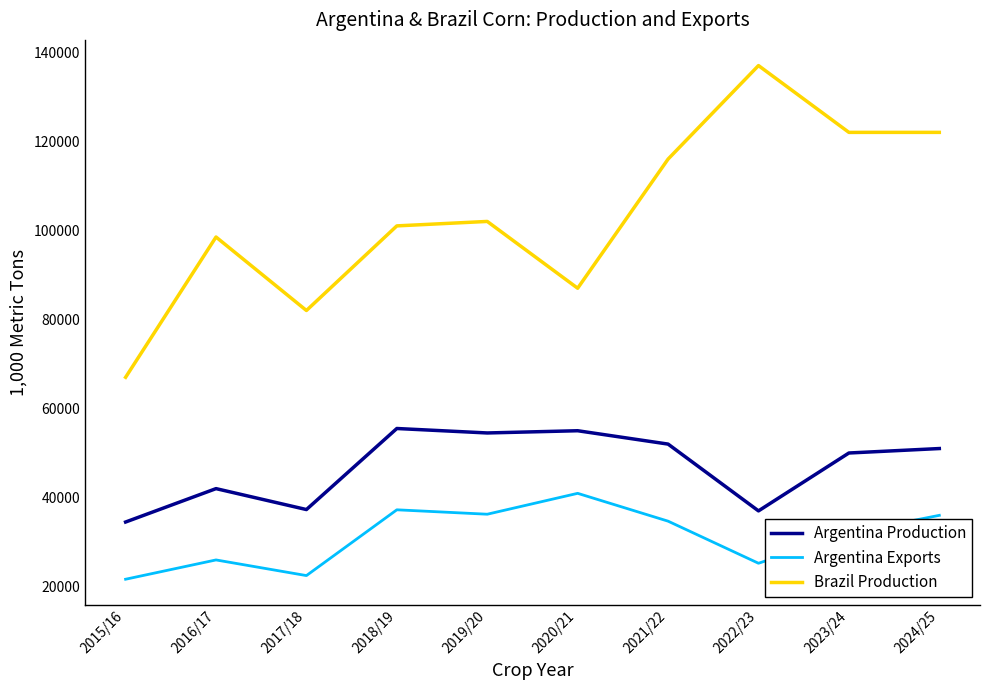

True or false: Brazil Production and Argentina Production cross at least once.

False